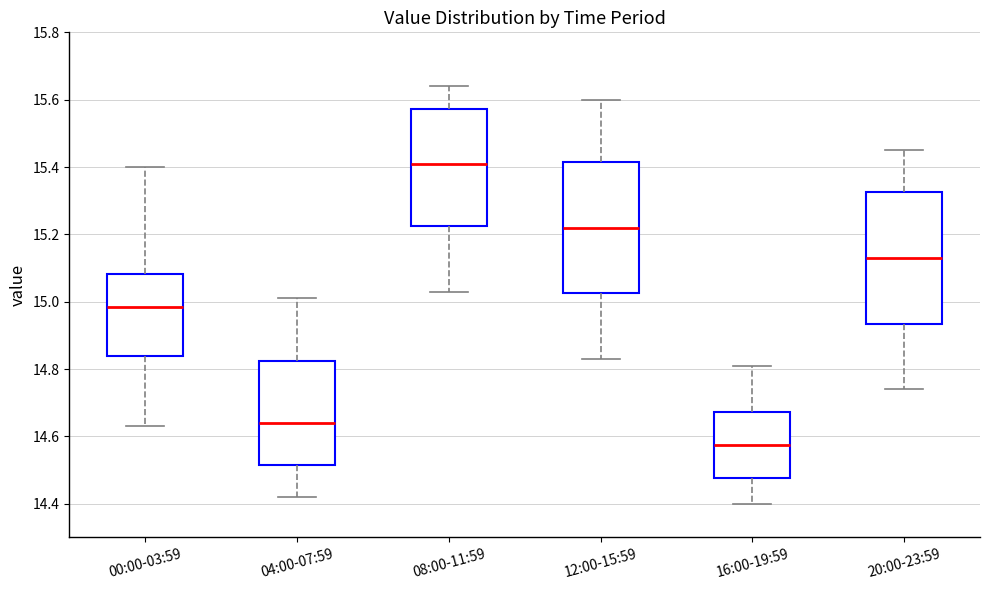

Which box's median line is the lowest?

16:00-19:59